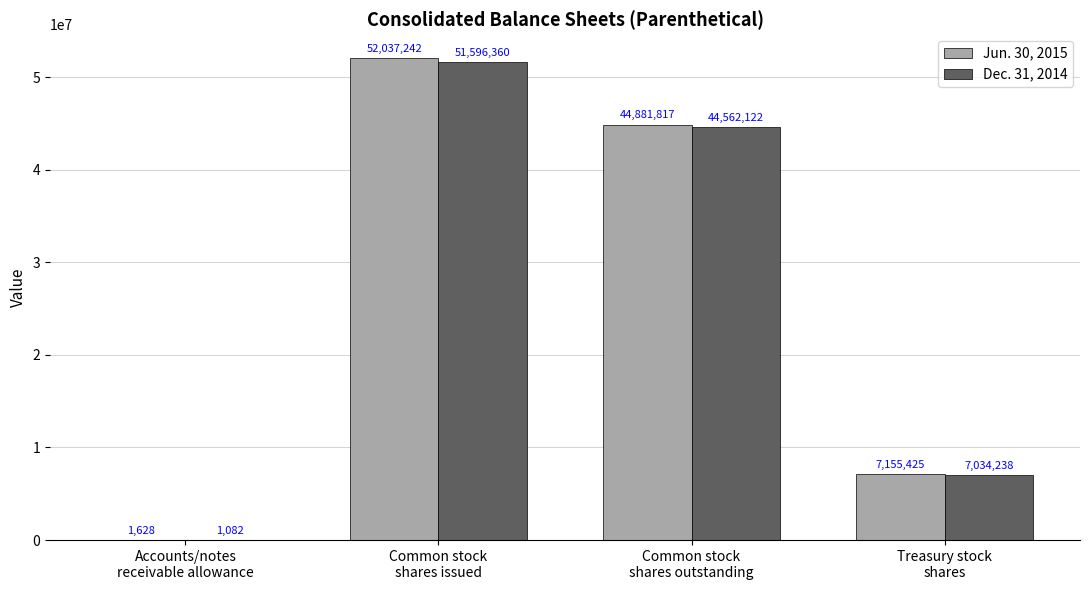

Is the value of Dec. 31, 2014 at Common stock
shares outstanding greater than the value of Jun. 30, 2015 at Common stock
shares issued?

No